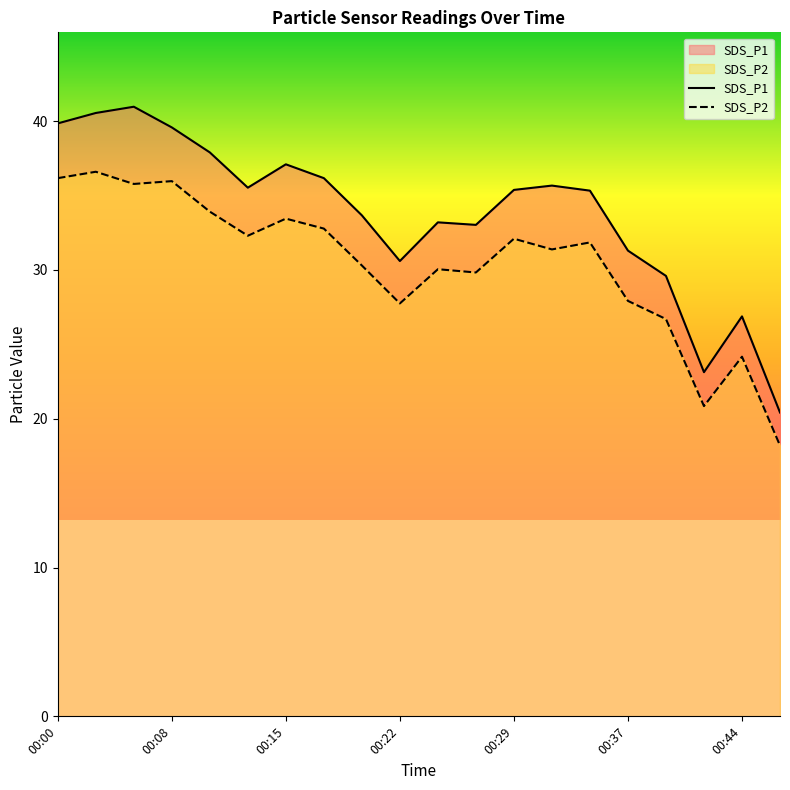

Rank the series at 00:47 from lowest to highest value.

SDS_P2, SDS_P1